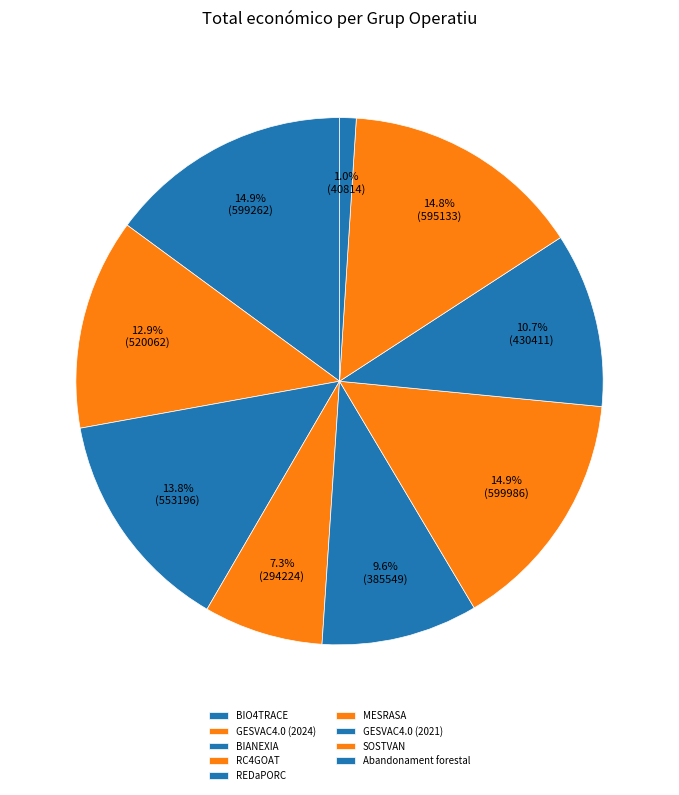

Which slice is the smallest?

Abandonament forestal